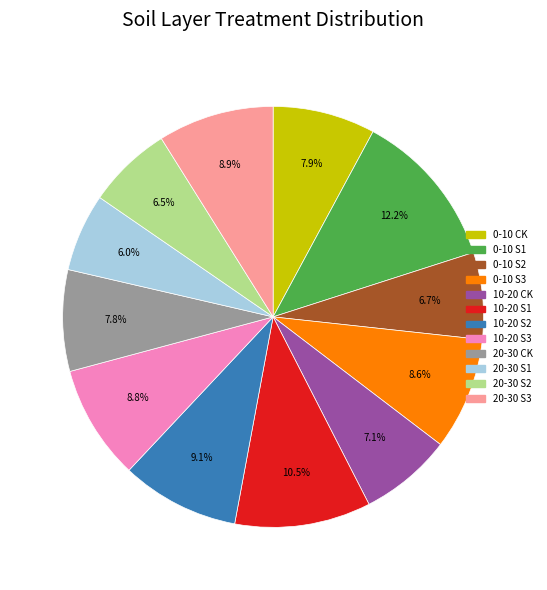

Is there any slice that represents more than half of the pie?

No